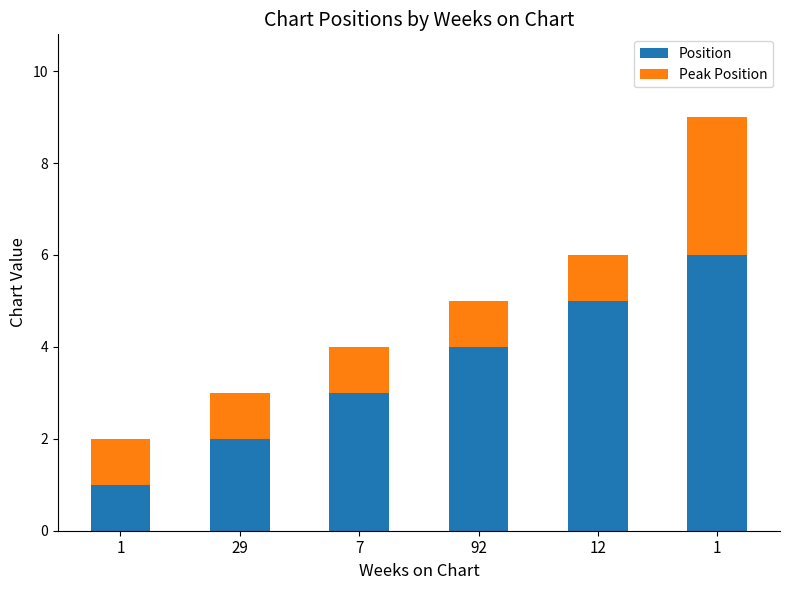

Which series changed the most between 1 and 12?

Position